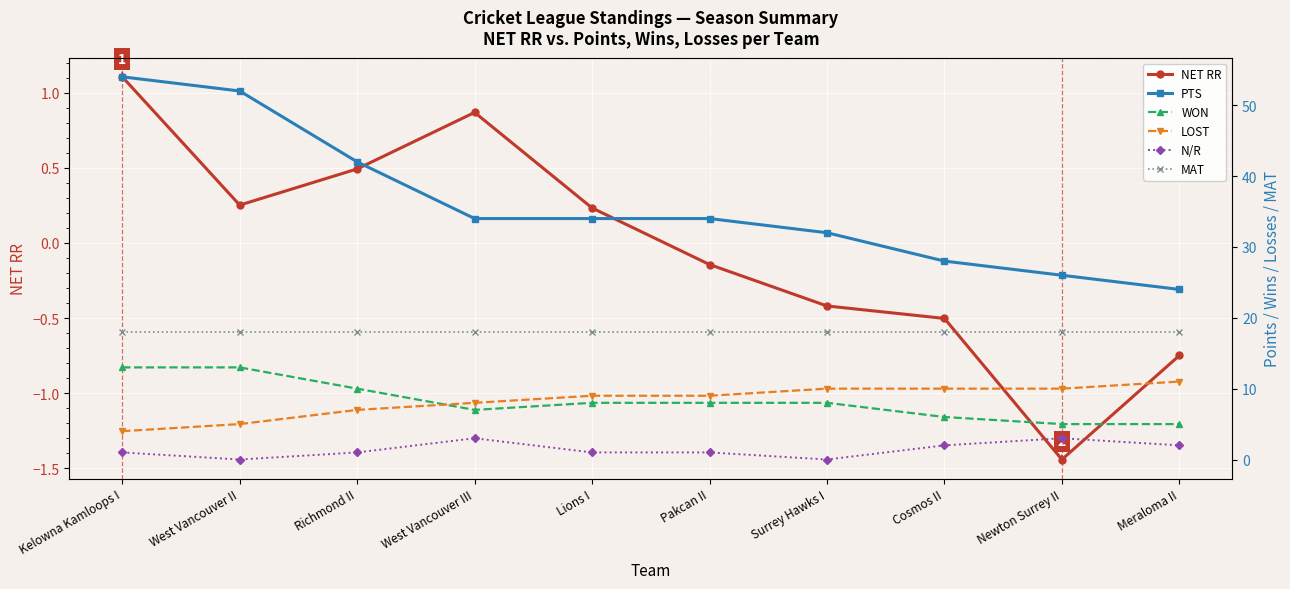

Rank the series by their maximum value, from lowest to highest.

NET RR, N/R, LOST, WON, MAT, PTS